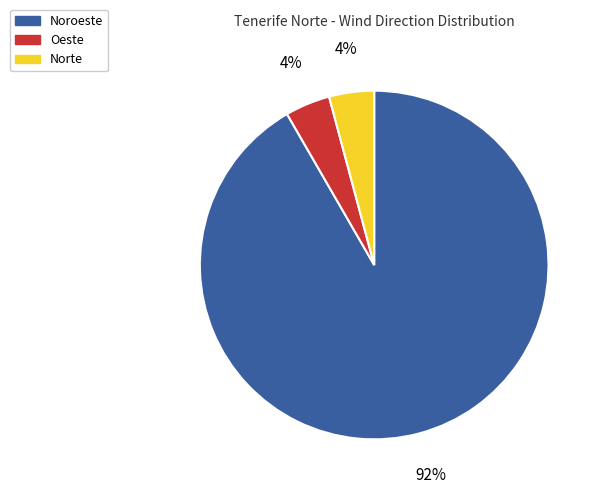

Which slice represents more than half of the pie?

Noroeste